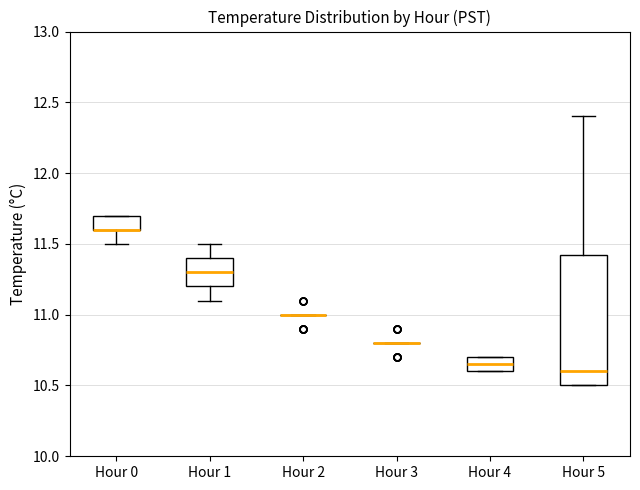

Which box is the tallest, from its lower edge to its upper edge?

Hour 5